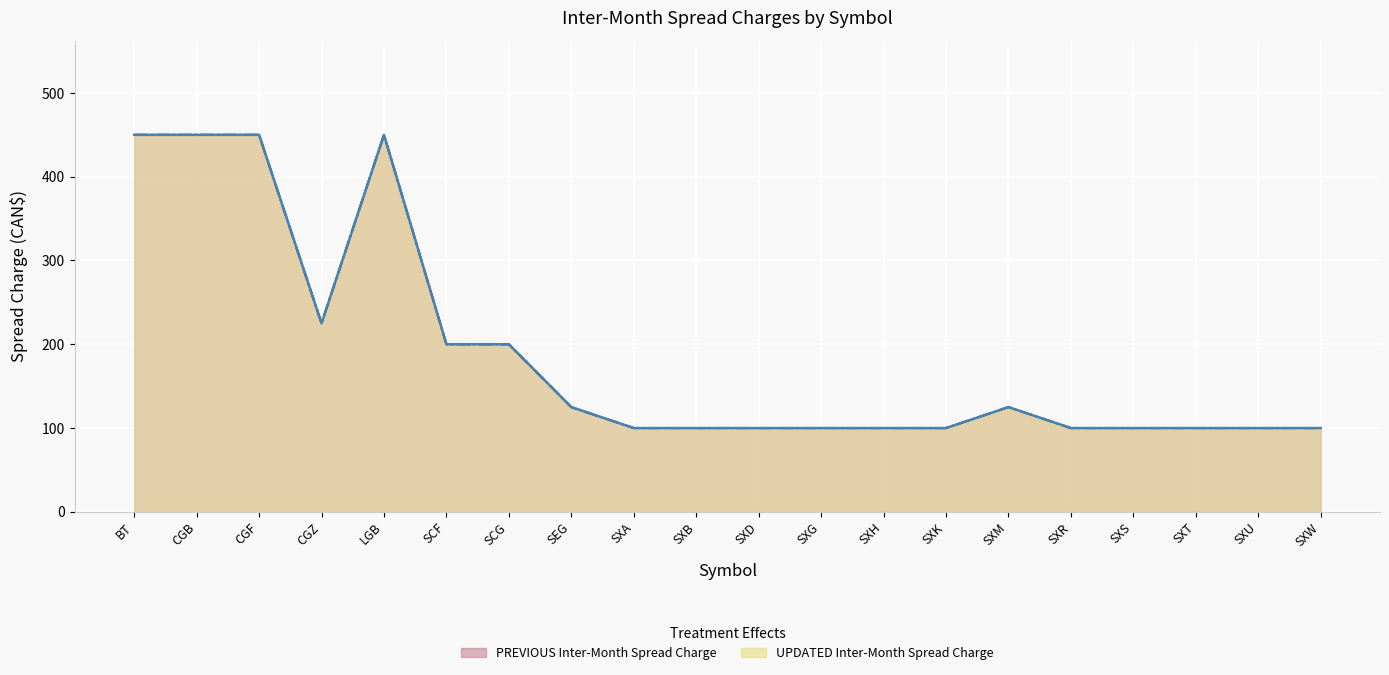

True or false: UPDATED Inter-Month Spread Charge and PREVIOUS Inter-Month Spread Charge intersect in this chart.

False